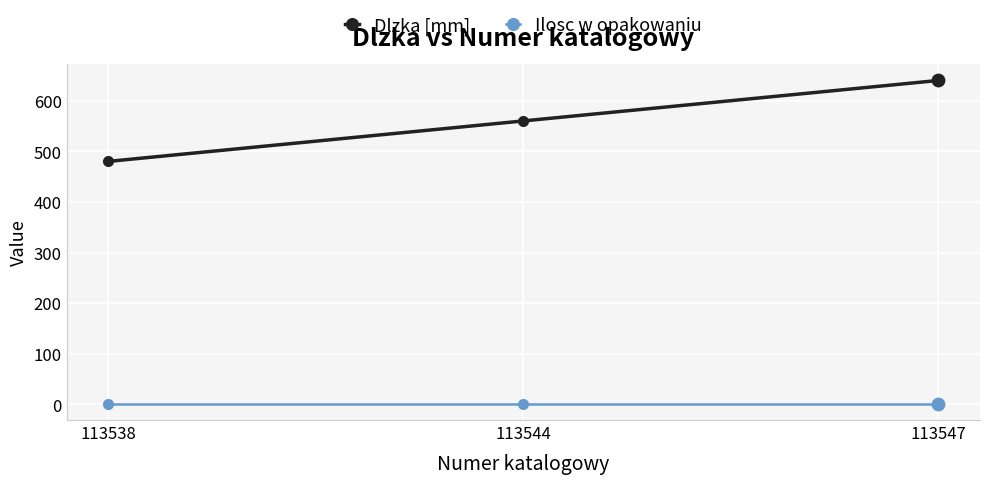

Which series has the widest spread of values?

Dlzka [mm]